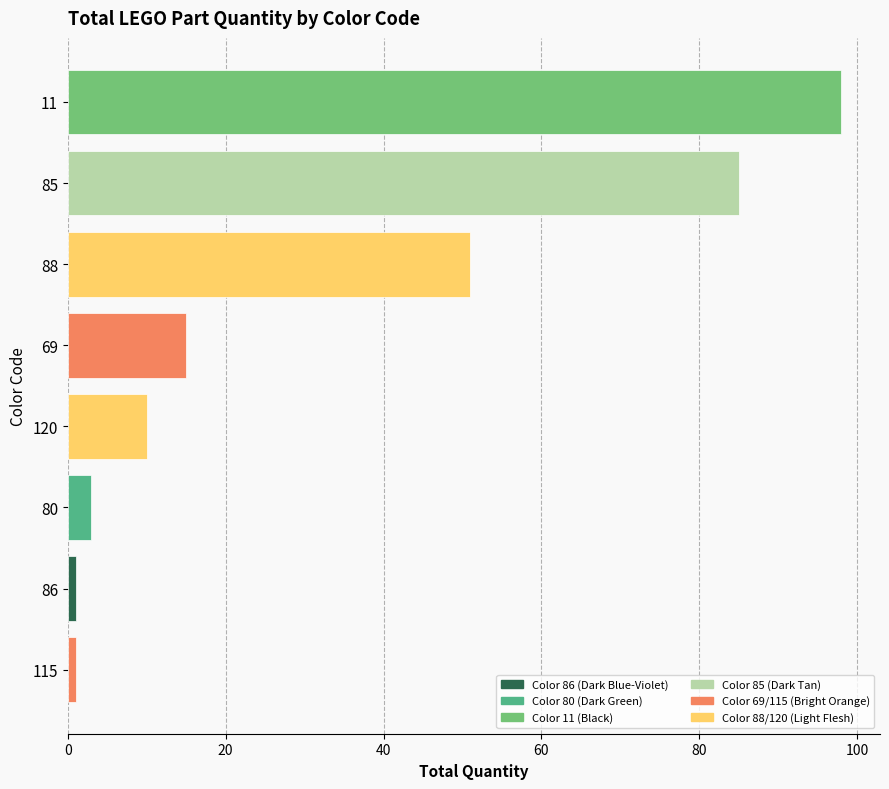

What is the ratio of the value at 88 to the value at 85?

0.6